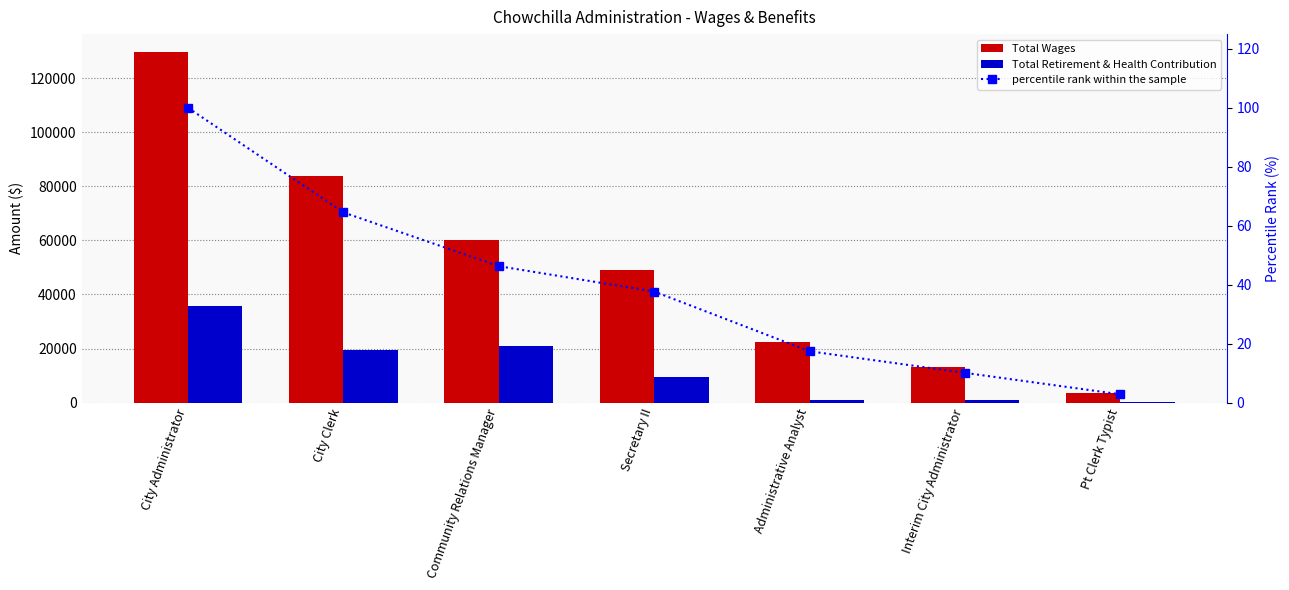

Is it true that Total Wages equals 2024.7 at Pt Clerk Typist?

False